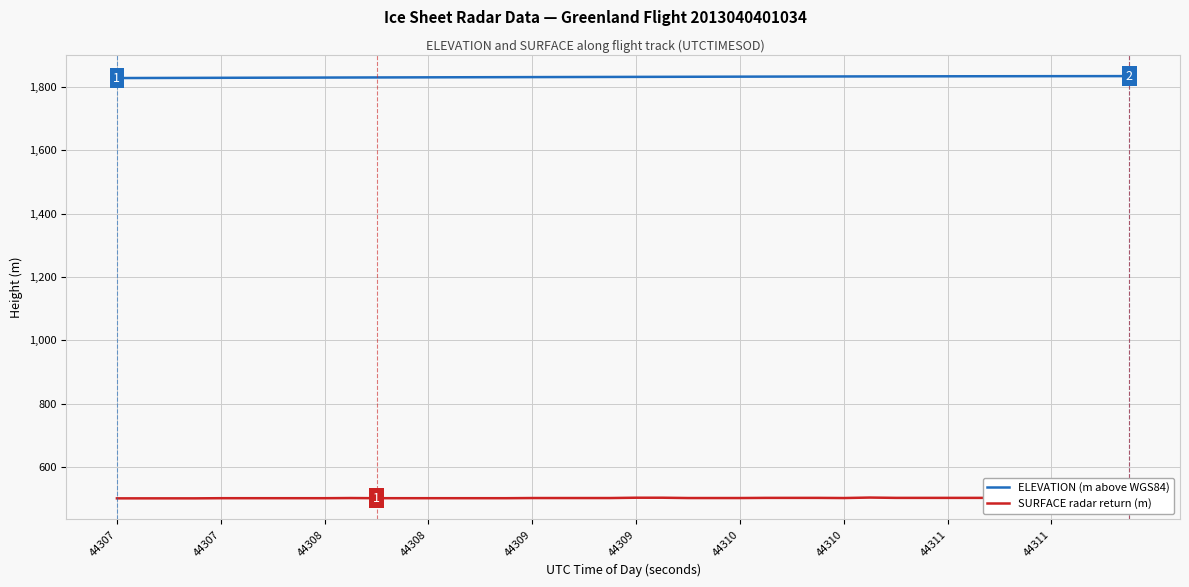

True or false: ELEVATION (m above WGS84) has more than 2 interior local peaks.

False